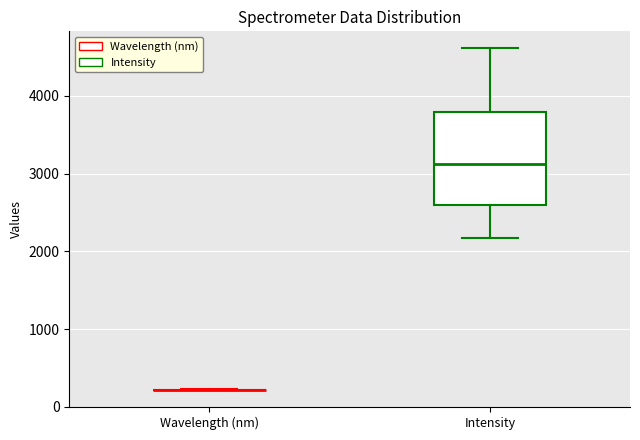

Reading left to right, transcribe this box plot: for each box, give where its median line is, the range the box spans, and where its two whiskers end, as read against the y-axis. The values are not printed on the chart, so give them approximately, as read against the axis.

Wavelength (nm): box collapsed to a line at 200, whiskers 200 to 200
Intensity: median 3100, box 2600 to 3800, whiskers 2200 to 4600